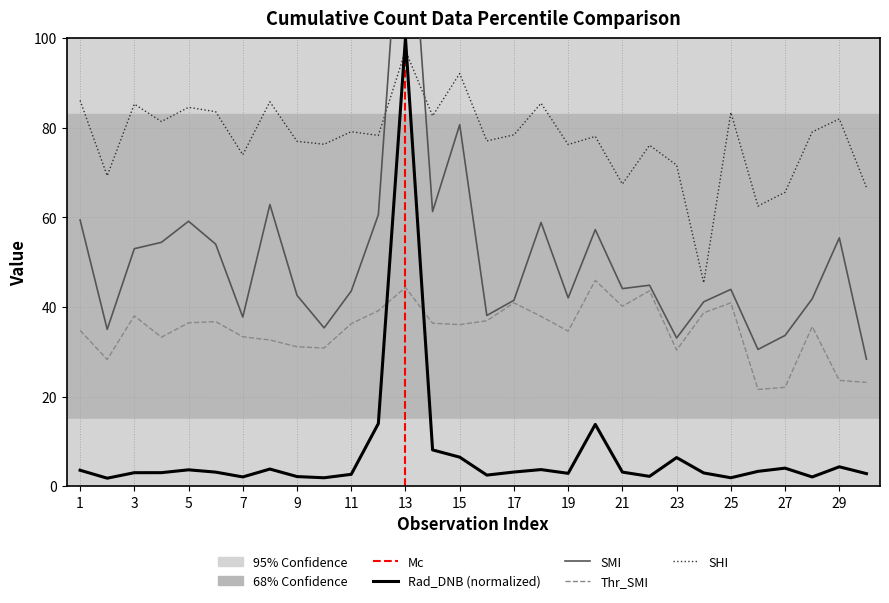

What is the difference between the highest and lowest values at 30?

63.9